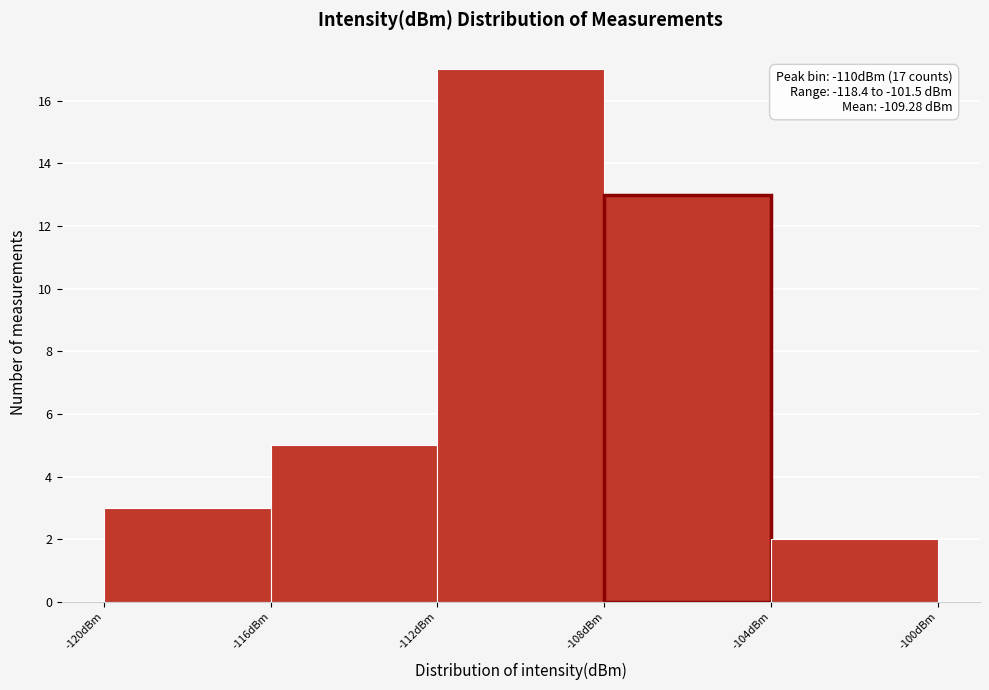

Over which range of the x-axis is the bar tallest?

-112 to -108